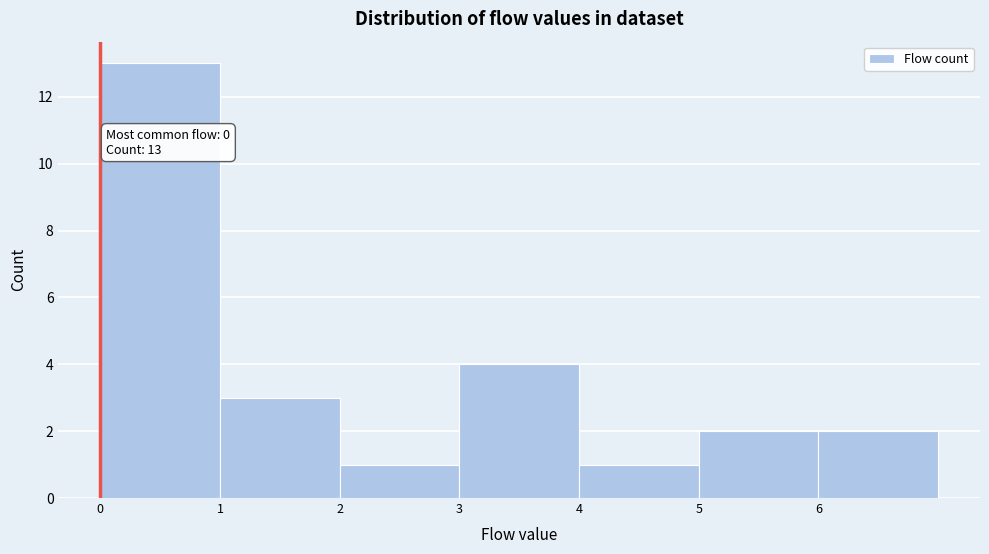

Which range on the x-axis has the tallest bar?

0 to 1